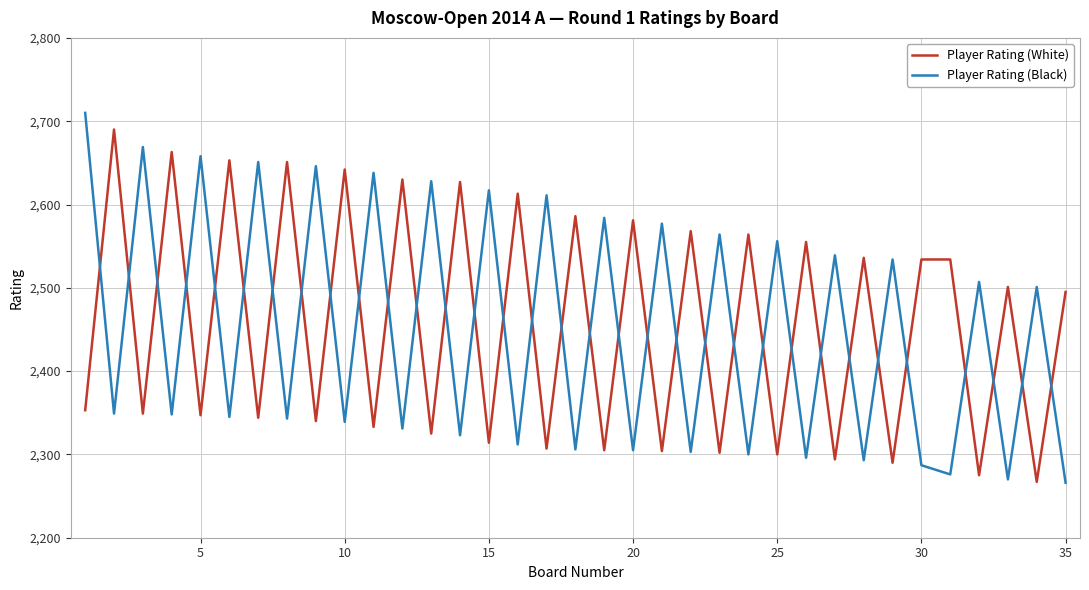

After their last crossing, which series has the higher values: Player Rating (White) or Player Rating (Black)?

Player Rating (White)